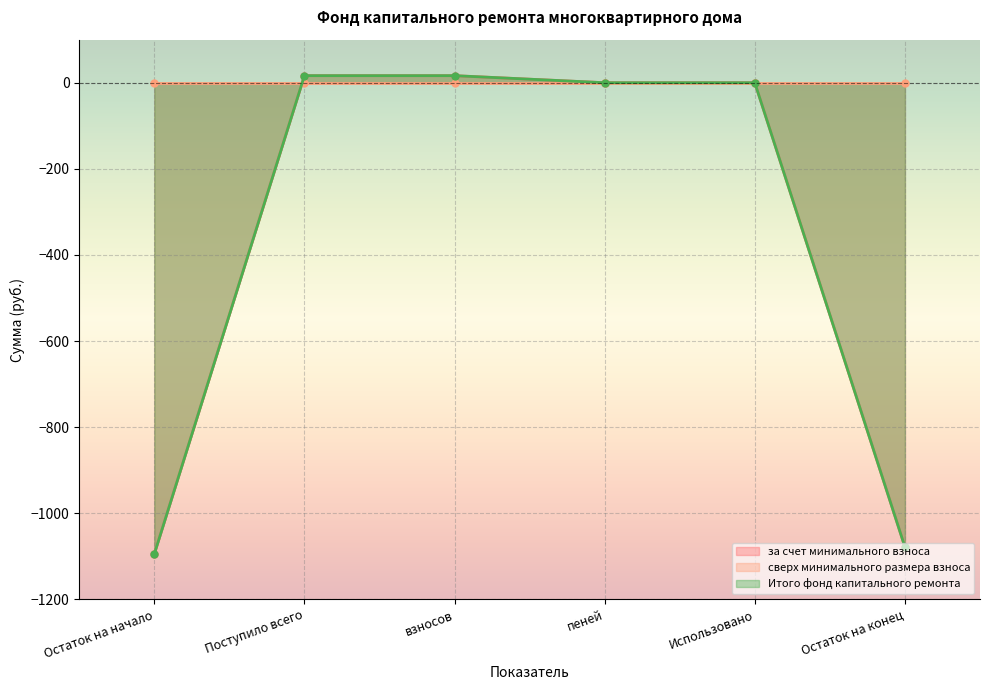

At which category is the sum across all series the highest?

Поступило всего